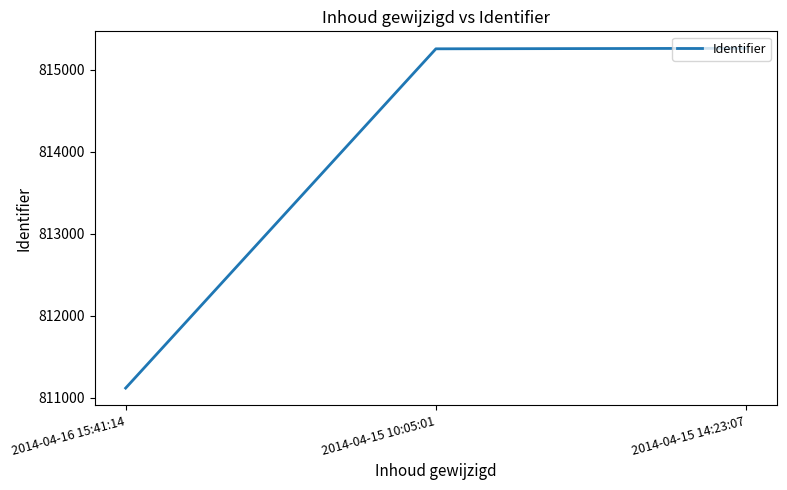

The value at 2014-04-15 10:05:01 is 1166330. True or false?

False